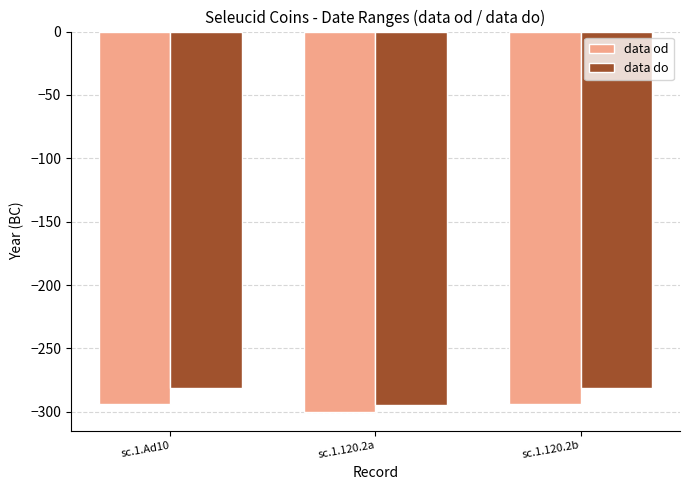

What is the approximate value of data od at sc.1.120.2b?

-294